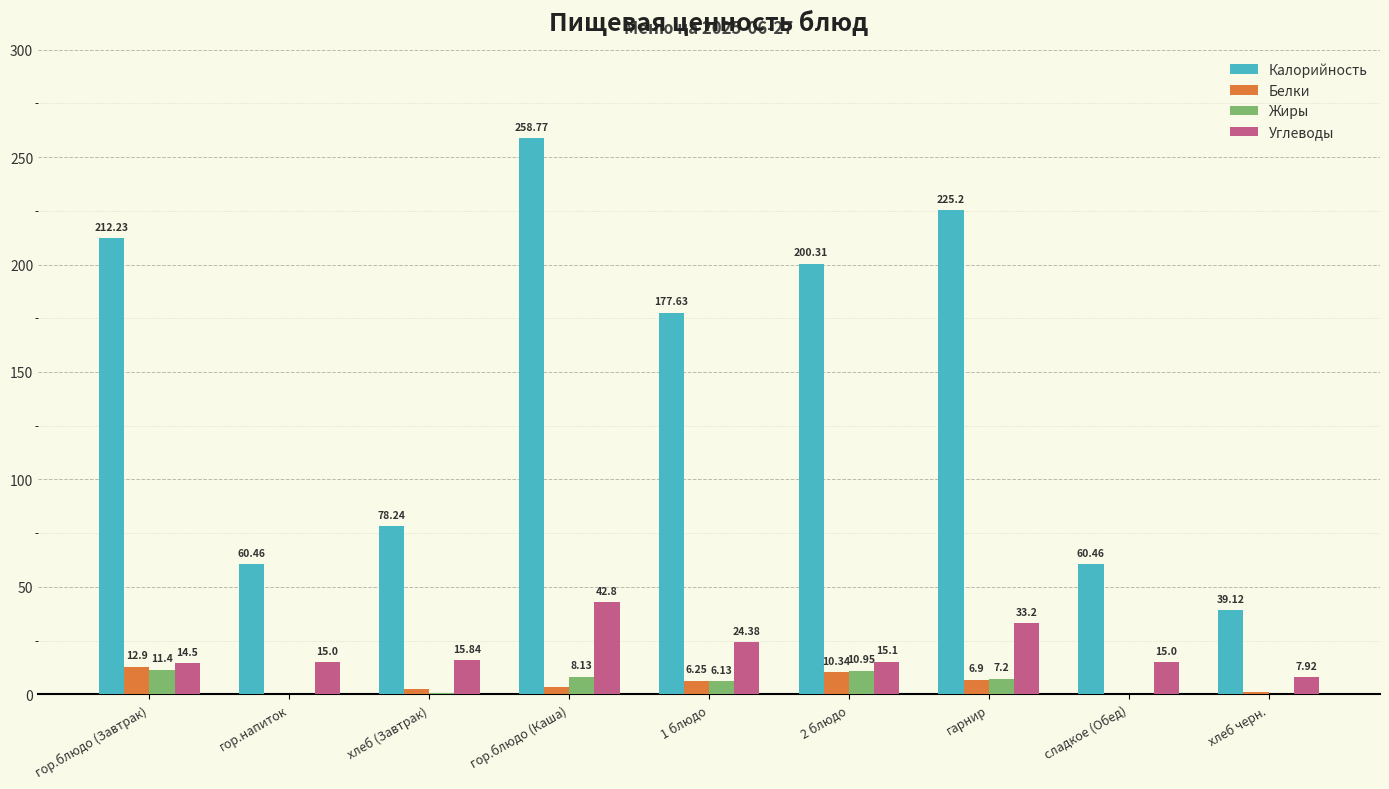

Which series has the largest range (max minus min)?

Калорийность